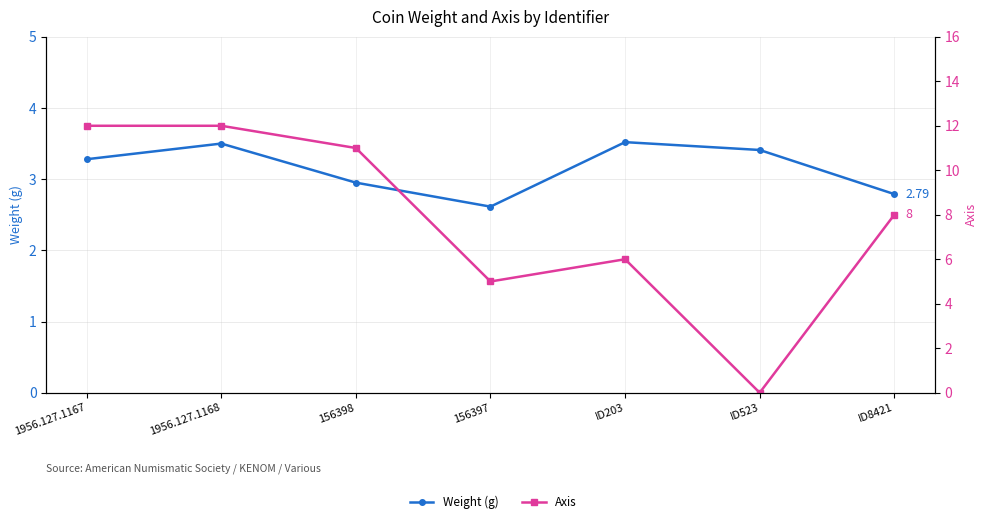

At how many categories does at least one series exceed 10?

3